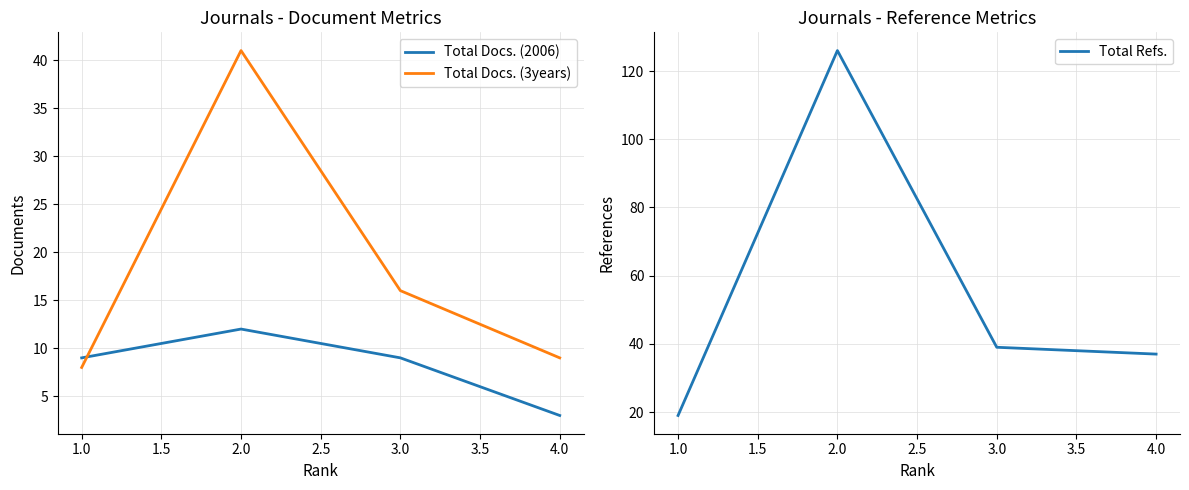

Does the chart have visible grid lines?

Yes